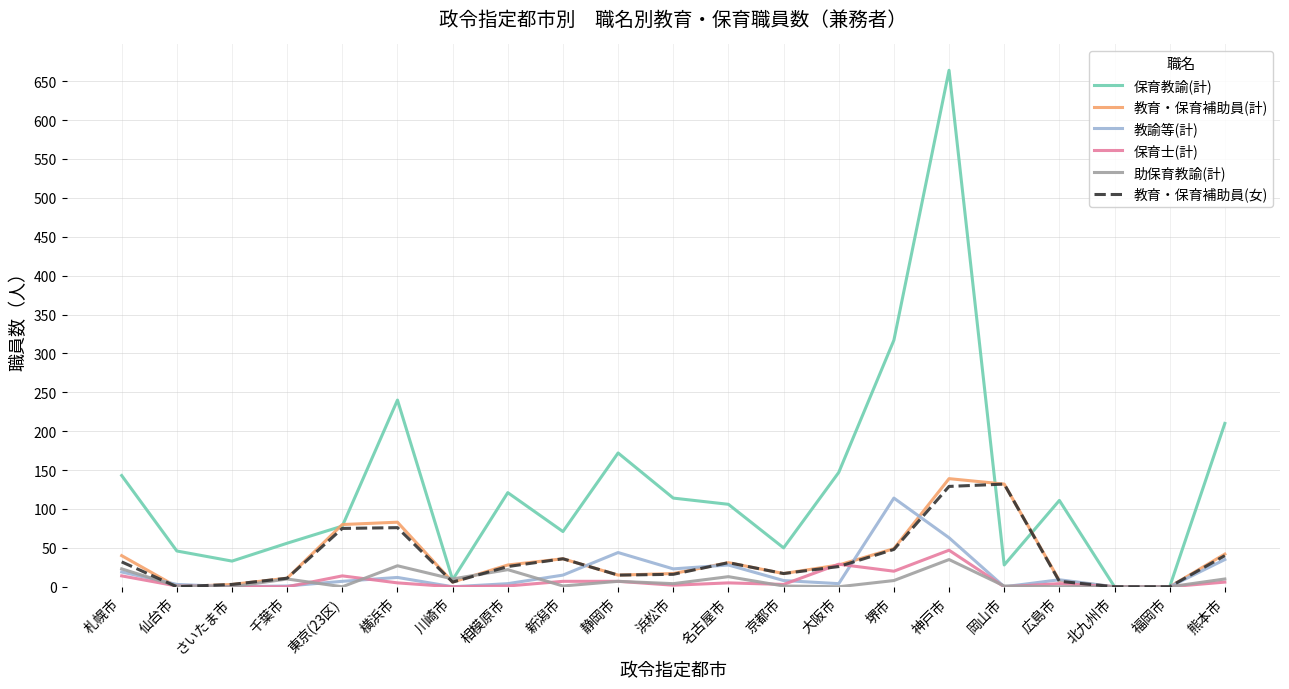

How many lines are shown in the chart?

6